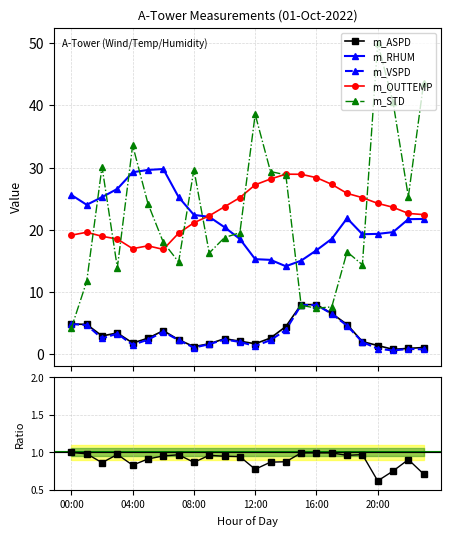

What position from the left is 15?

16